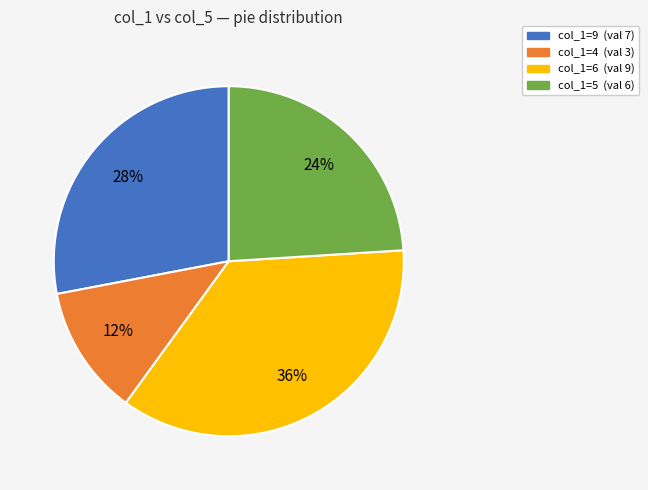

Does any single category account for the majority?

No